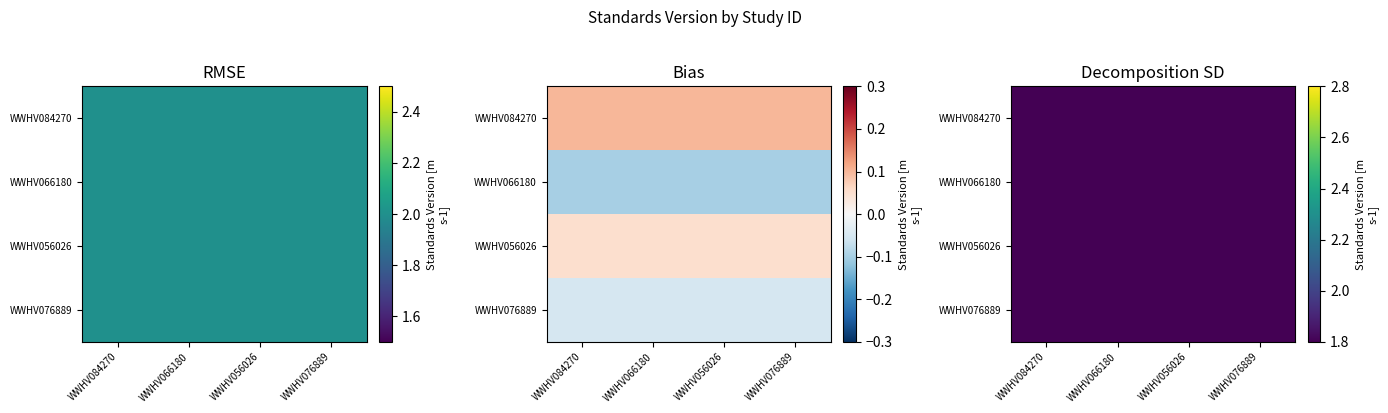

Is it true that WWHV056026 equals 0.1 at WWHV066180?

True